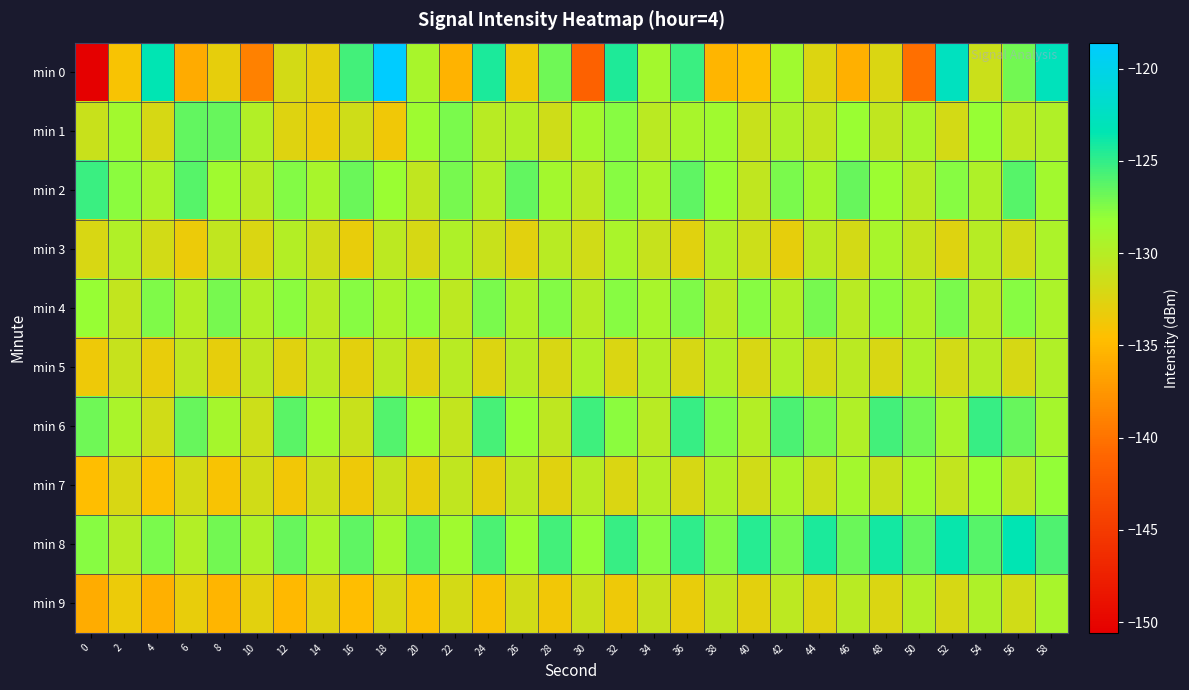

Reading left to right, extract all data points from this chart.

min 0: 0=-150.6	2=-134.1	4=-123.4	6=-136.1	8=-133.1	10=-139.0	12=-131.9	14=-133.0	16=-125.5	18=-118.6	20=-129.1	22=-135.4	24=-124.3	26=-133.7	28=-126.9	30=-141.4	32=-124.4	34=-129.0	36=-125.2	38=-135.3	40=-134.5	42=-128.6	44=-132.4	46=-135.7	48=-132.2	50=-140.3	52=-122.6	54=-131.3	56=-127.0	58=-123.0
min 1: 0=-131.2	2=-128.7	4=-132.0	6=-126.6	8=-126.7	10=-129.7	12=-132.5	14=-133.4	16=-131.5	18=-133.7	20=-128.5	22=-127.3	24=-130.1	26=-129.8	28=-131.5	30=-128.9	32=-127.6	34=-130.3	36=-129.1	38=-128.7	40=-131.2	42=-129.5	44=-130.8	46=-128.3	48=-130.6	50=-129.2	52=-131.9	54=-128.1	56=-130.4	58=-129.7
min 2: 0=-125.3	2=-127.8	4=-129.4	6=-126.1	8=-128.6	10=-130.2	12=-127.5	14=-129.1	16=-126.8	18=-128.3	20=-130.7	22=-127.2	24=-129.8	26=-126.5	28=-128.9	30=-130.4	32=-127.7	34=-129.3	36=-126.4	38=-128.1	40=-130.6	42=-127.3	44=-129.0	46=-126.7	48=-128.4	50=-130.1	52=-127.6	54=-129.5	56=-126.2	58=-128.8
min 3: 0=-132.1	2=-129.6	4=-131.8	6=-133.4	8=-130.7	10=-132.3	12=-129.9	14=-131.5	16=-133.1	18=-130.4	20=-132.0	22=-129.5	24=-131.2	26=-132.8	28=-130.1	30=-131.7	32=-129.3	34=-131.0	36=-132.6	38=-129.8	40=-131.4	42=-133.0	44=-130.3	46=-131.9	48=-129.2	50=-130.9	52=-132.5	54=-130.0	56=-131.6	58=-129.4
min 4: 0=-128.2	2=-130.8	4=-127.4	6=-129.9	8=-127.1	10=-129.6	12=-127.8	14=-130.1	16=-127.6	18=-129.3	20=-127.9	22=-130.4	24=-127.3	26=-129.7	28=-127.5	30=-130.0	32=-127.7	34=-129.2	36=-127.4	38=-130.3	40=-127.6	42=-129.8	44=-127.2	46=-130.1	48=-127.8	50=-129.5	52=-127.3	54=-130.2	56=-127.7	58=-129.4
min 5: 0=-133.5	2=-131.0	4=-133.2	6=-130.7	8=-133.0	10=-130.5	12=-132.7	14=-130.2	16=-132.9	18=-130.4	20=-132.6	22=-130.1	24=-132.4	26=-130.0	28=-132.1	30=-129.7	32=-132.3	34=-129.9	36=-132.0	38=-129.6	40=-132.2	42=-129.8	44=-131.9	46=-130.3	48=-132.1	50=-129.5	52=-131.8	54=-130.0	56=-132.0	58=-129.7
min 6: 0=-126.9	2=-129.3	4=-131.7	6=-126.6	8=-129.0	10=-131.4	12=-126.3	14=-128.7	16=-131.1	18=-126.0	20=-128.4	22=-130.8	24=-125.7	26=-128.1	28=-130.5	30=-125.4	32=-127.8	34=-130.2	36=-125.1	38=-127.5	40=-129.9	42=-125.8	44=-127.2	46=-129.6	48=-125.5	50=-126.9	52=-129.3	54=-125.2	56=-126.6	58=-129.0
min 7: 0=-134.7	2=-132.2	4=-134.4	6=-131.9	8=-134.1	10=-131.6	12=-133.8	14=-131.3	16=-133.5	18=-131.0	20=-133.2	22=-130.7	24=-132.9	26=-130.4	28=-132.6	30=-130.1	32=-132.3	34=-129.8	36=-132.0	38=-129.5	40=-131.7	42=-129.2	44=-131.4	46=-128.9	48=-131.1	50=-128.6	52=-130.8	54=-128.3	56=-130.5	58=-128.0
min 8: 0=-127.6	2=-130.1	4=-127.3	6=-129.8	8=-127.0	10=-129.5	12=-126.7	14=-129.2	16=-126.4	18=-128.9	20=-126.1	22=-128.6	24=-125.8	26=-128.3	28=-125.5	30=-128.0	32=-125.2	34=-127.7	36=-124.9	38=-127.4	40=-124.6	42=-127.1	44=-124.3	46=-126.8	48=-124.0	50=-126.5	52=-123.7	54=-126.2	56=-123.4	58=-125.9
min 9: 0=-135.9	2=-133.4	4=-135.6	6=-133.1	8=-135.3	10=-132.8	12=-135.0	14=-132.5	16=-134.7	18=-132.2	20=-134.4	22=-131.9	24=-134.1	26=-131.6	28=-133.8	30=-131.3	32=-133.5	34=-131.0	36=-133.2	38=-130.7	40=-132.9	42=-130.4	44=-132.6	46=-130.1	48=-132.3	50=-129.8	52=-132.0	54=-129.5	56=-131.7	58=-129.2